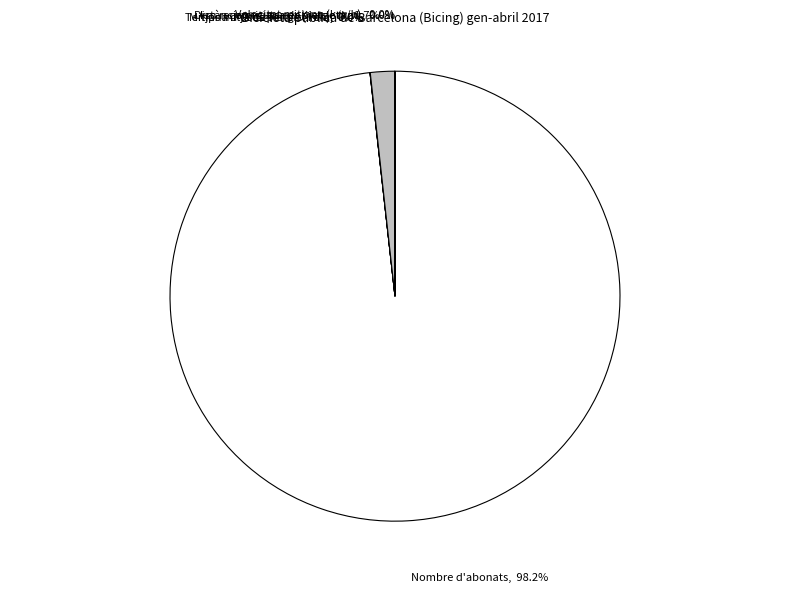

Which slice is the largest?

Nombre d'abonats